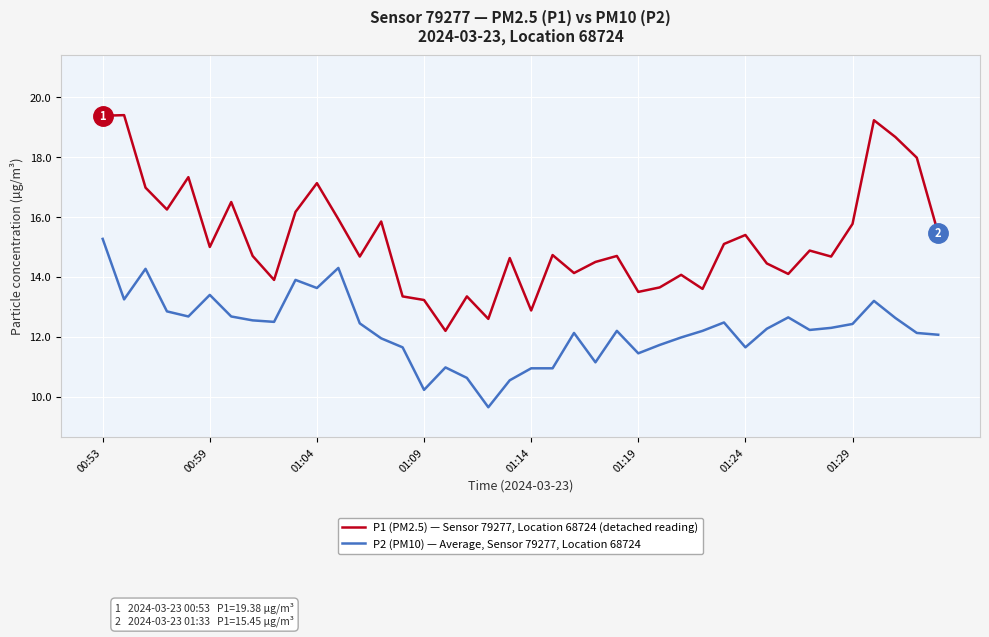

Which series has the largest range (max minus min)?

P1 (PM2.5) — Sensor 79277, Location 68724 (detached reading)